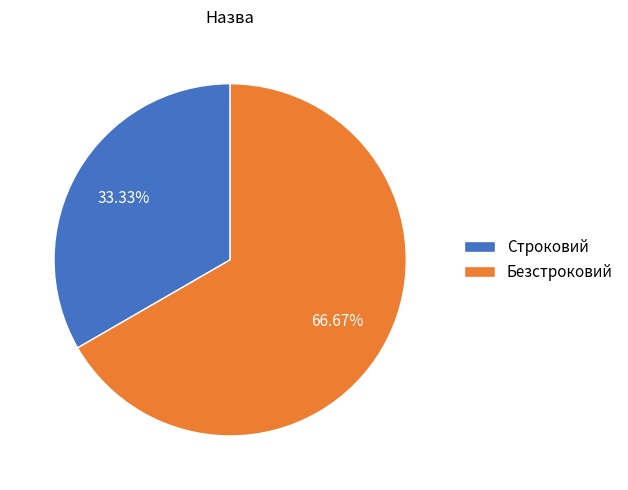

What percentage is the Строковий slice, to the nearest percent?

33%